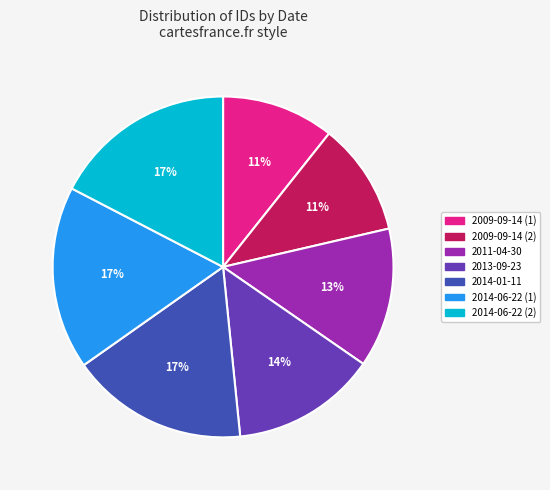

How many slices are in this pie chart?

7